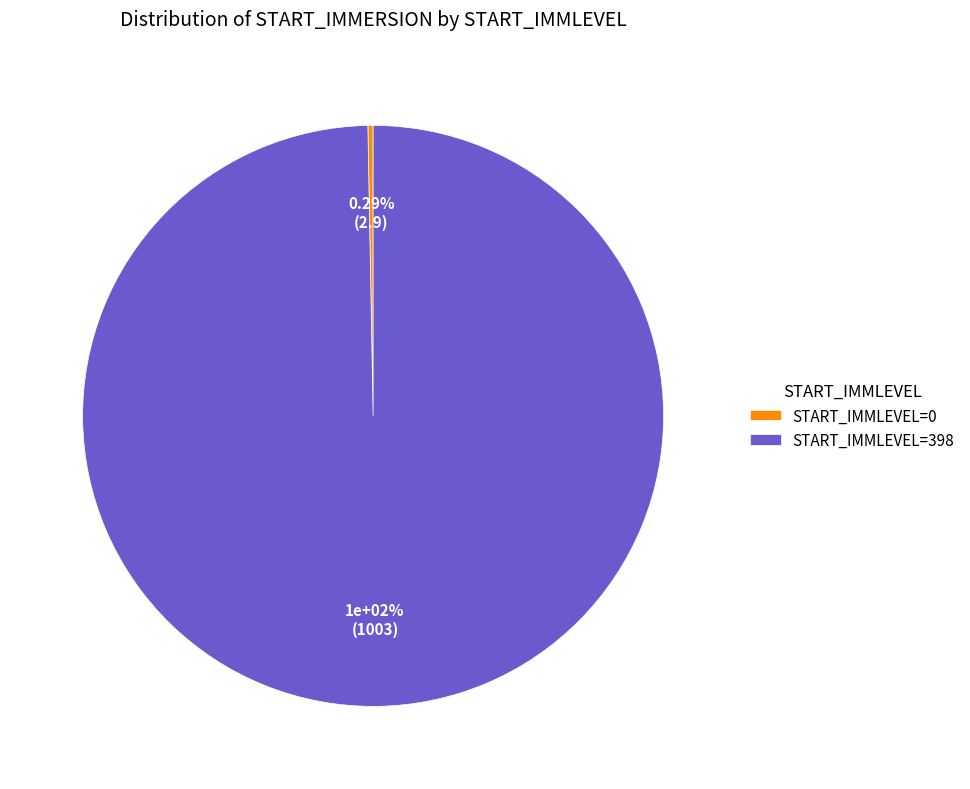

To the nearest percent, what is the average slice percentage?

50%